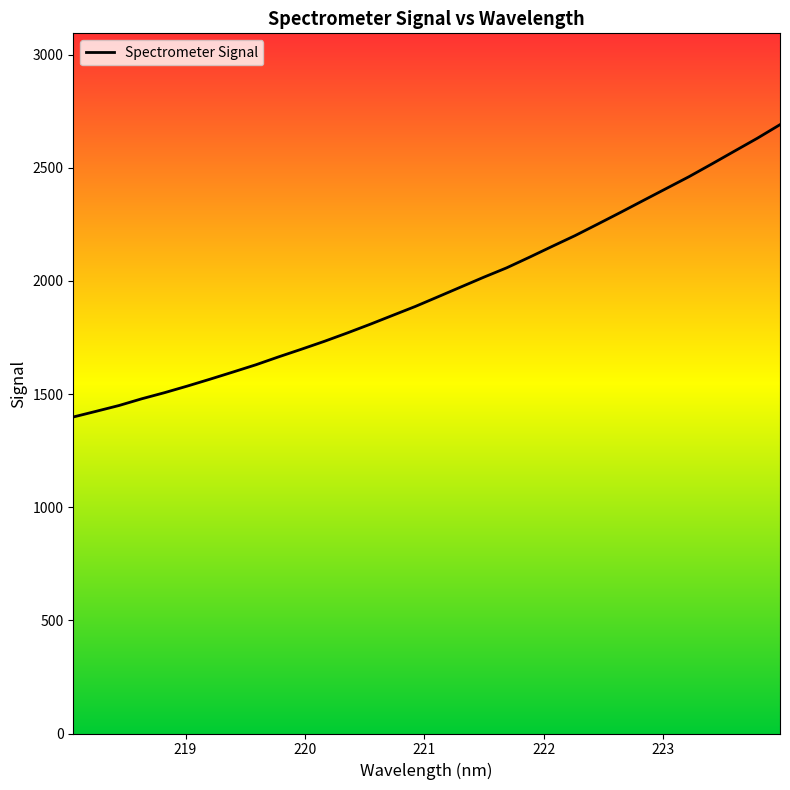

What is the difference between the maximum and minimum values?

1291.6